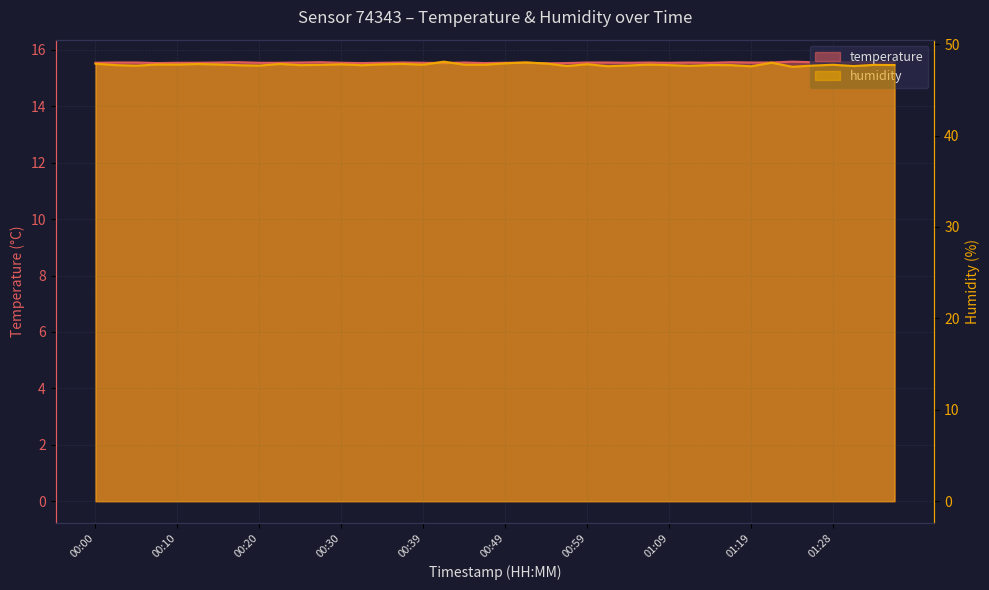

Count the number of data series in this chart.

2